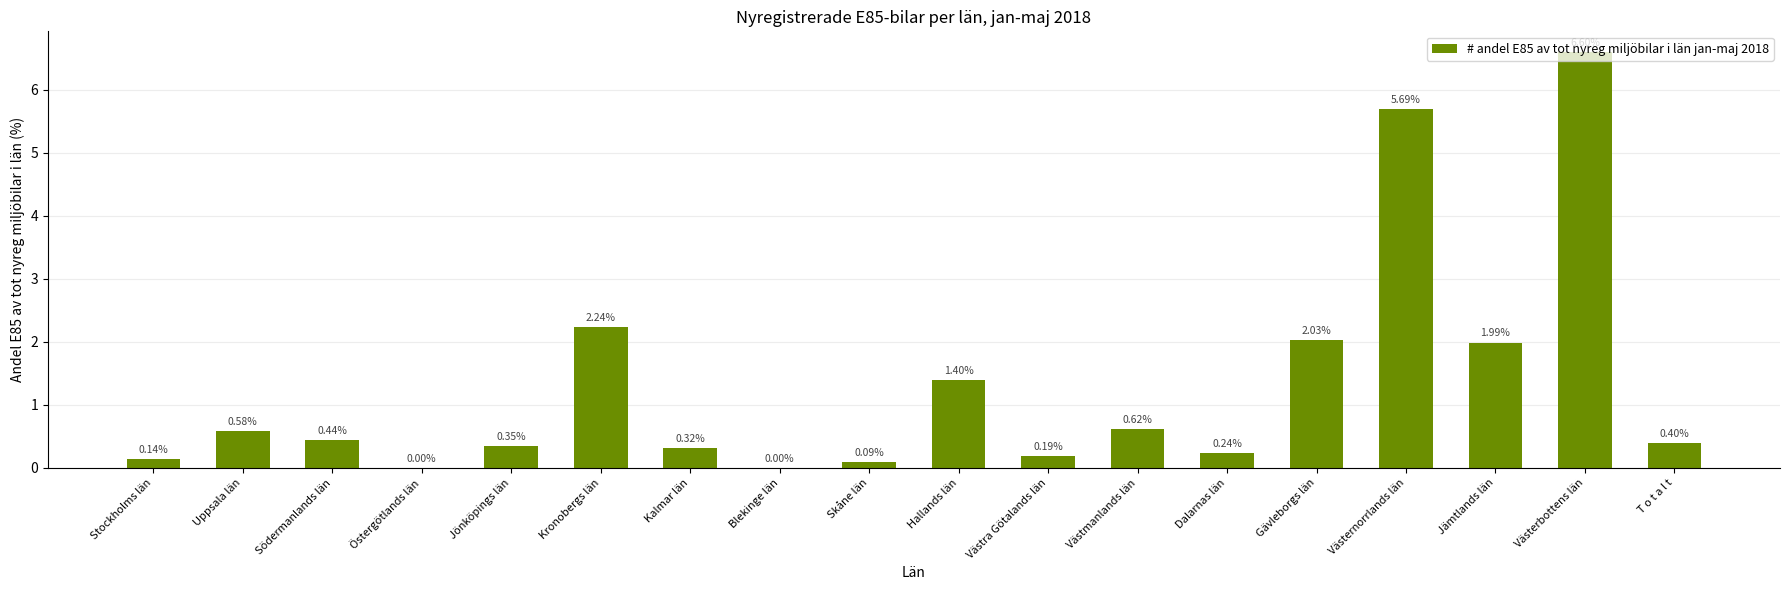

At which label is the value closest to 3?

Kronobergs län